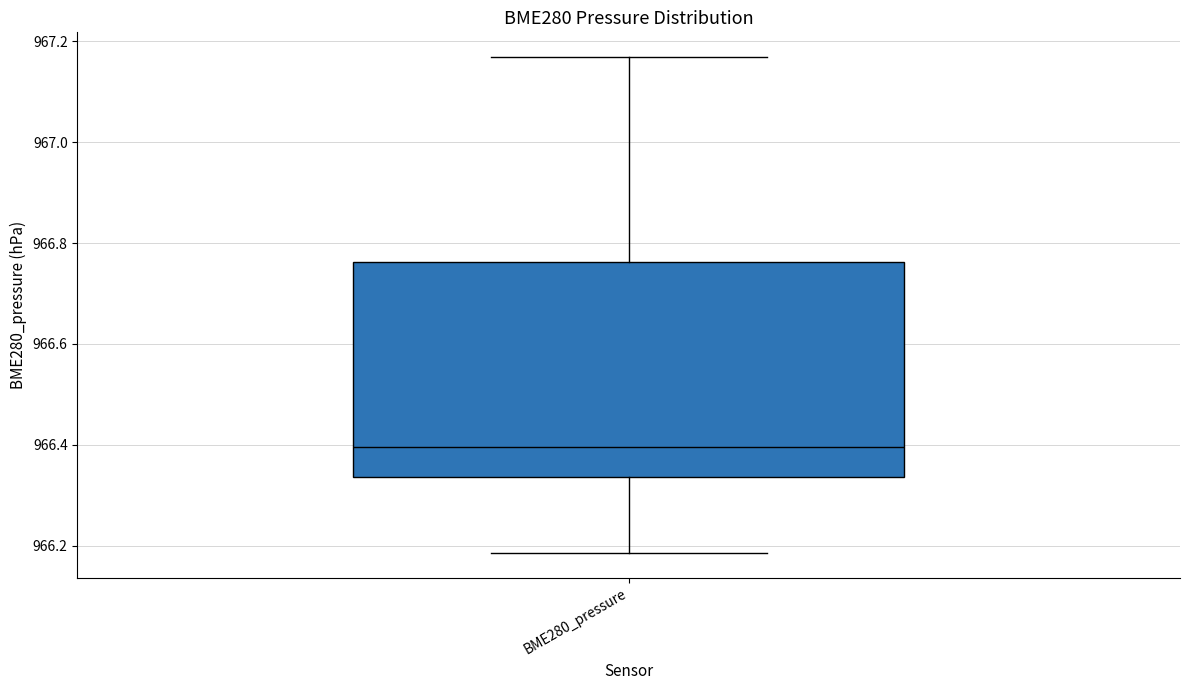

Where is the lower edge of the box for BME280_pressure on the y-axis? The values are not printed on the chart, so give them approximately, as read against the axis.

966.34